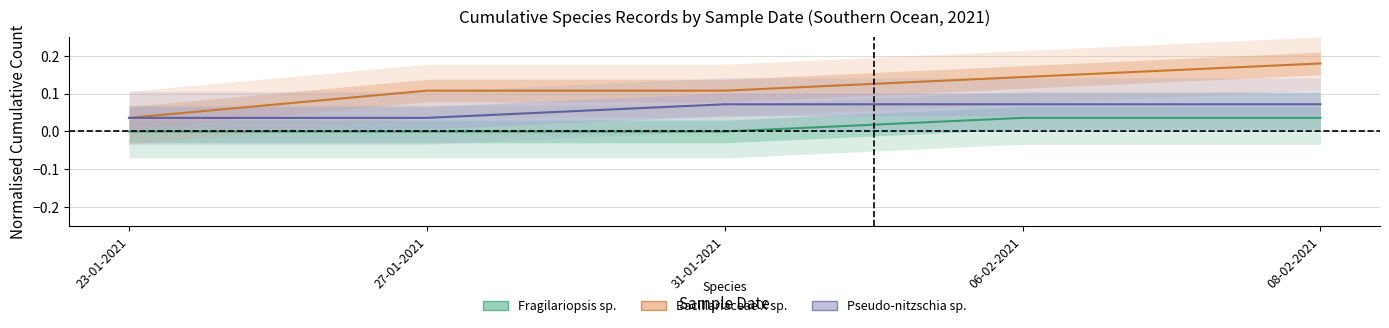

Which category has the highest value in the Pseudo-nitzschia sp. series?

31-01-2021